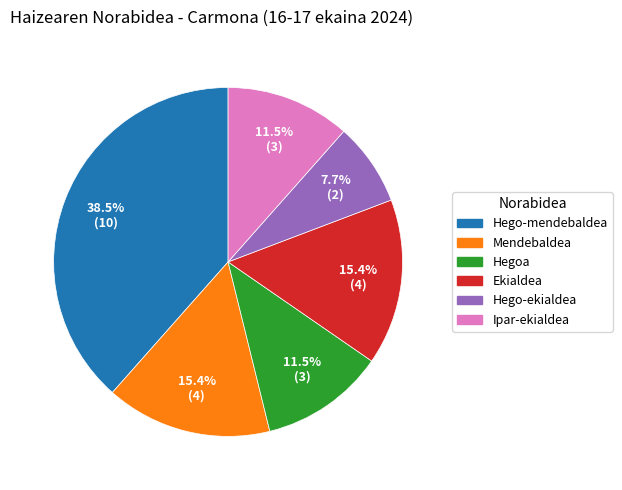

Is there a majority slice in this chart?

No